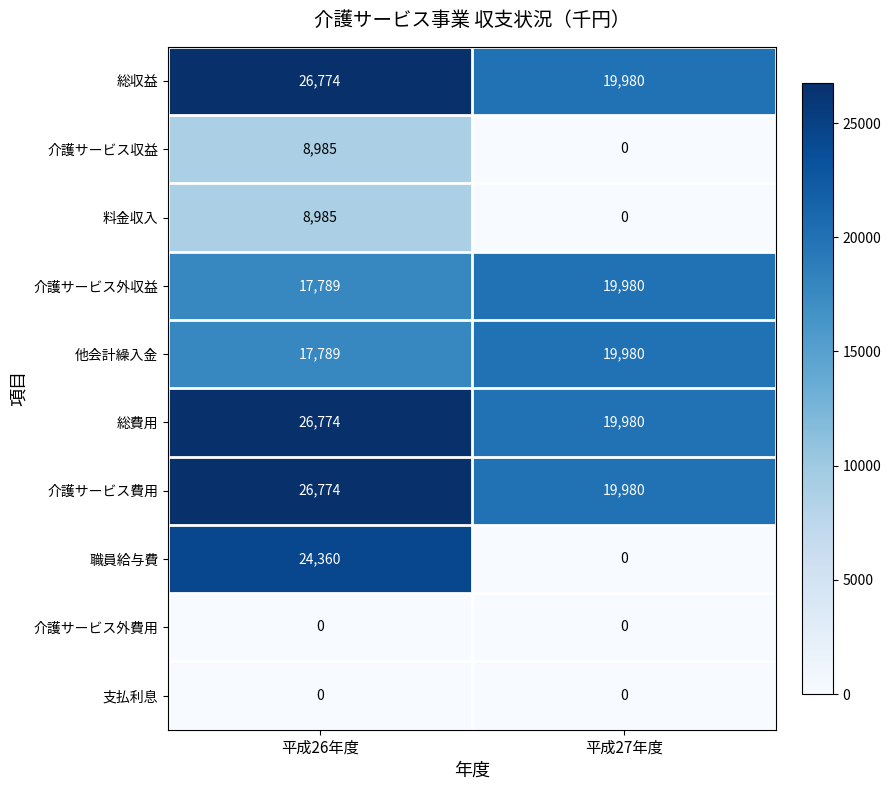

At which label does 介護サービス費用 reach its minimum?

平成27年度